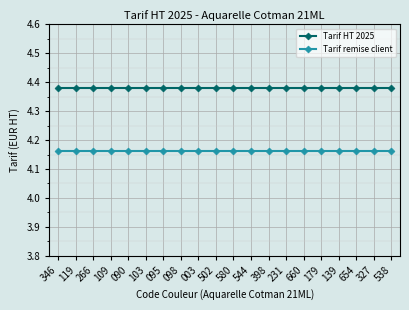

What is the spread (max minus min) of values at 095?

0.2